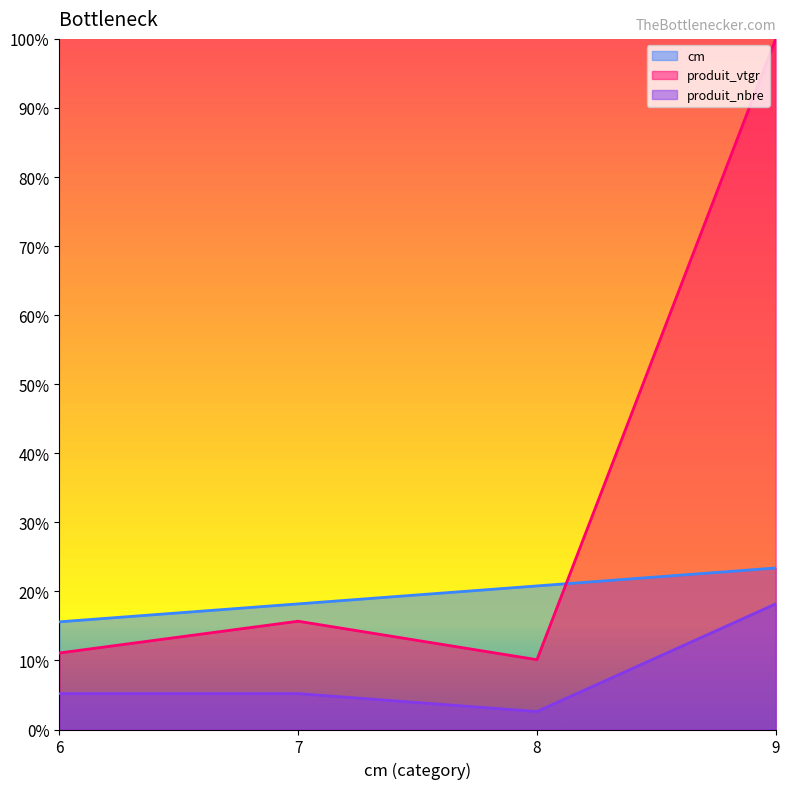

Reading right to left, transcribe all the data shown in this chart.

cm: 0.2	0.2	0.2	0.2
produit_vtgr: 1.0	0.1	0.2	0.1
produit_nbre: 0.2	0.0	0.1	0.1